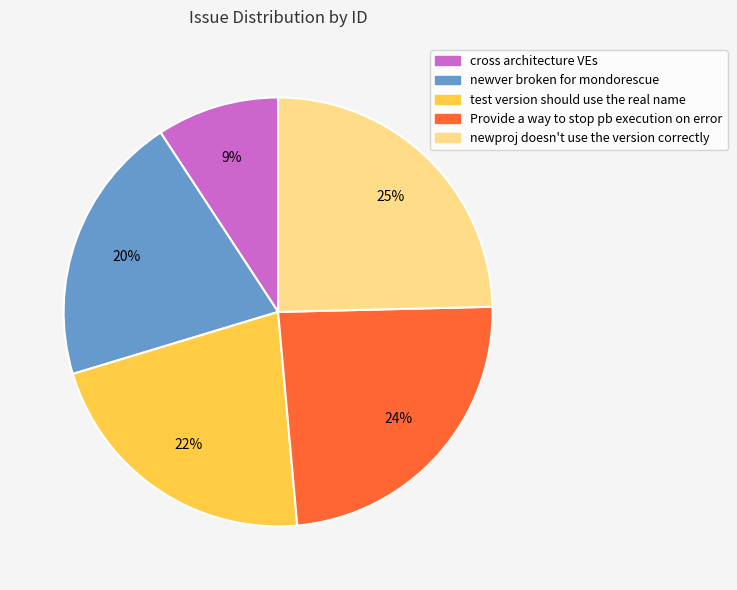

The test version should use the real name slice represents 22% of the pie. True or false?

True